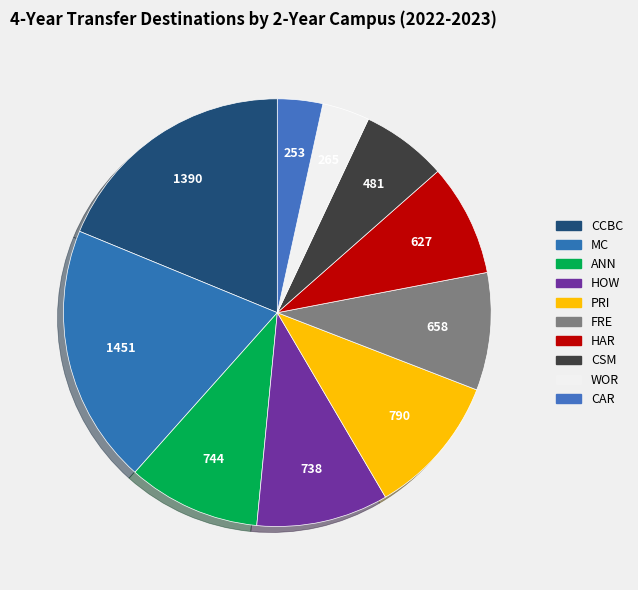

Count the number of slices in the pie.

10